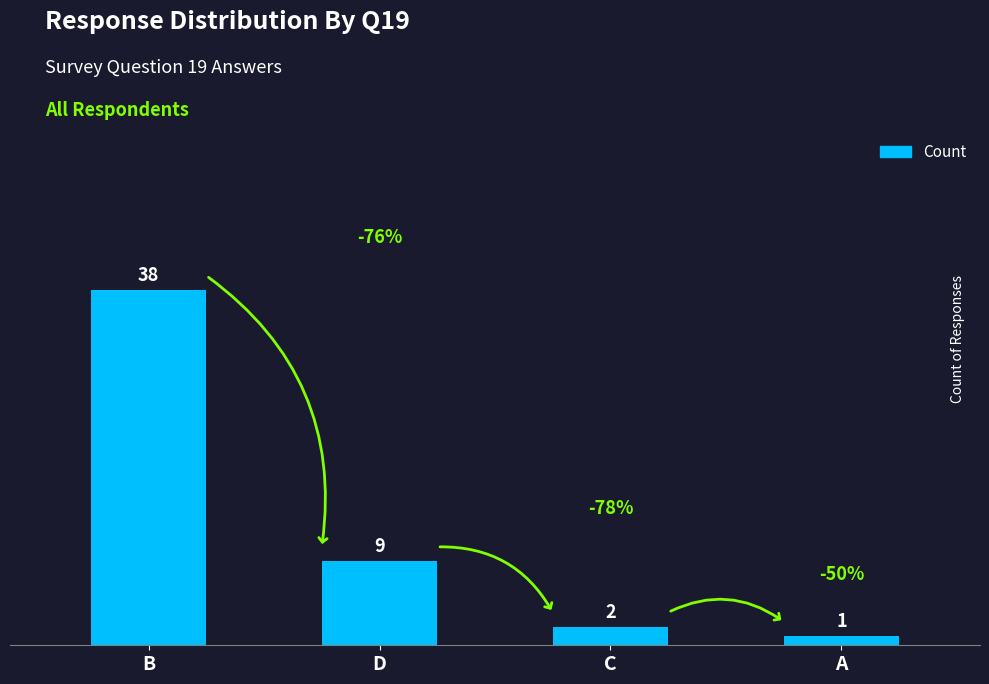

Reading right to left, list all the values displayed in this chart.

A=1	C=2	D=9	B=38